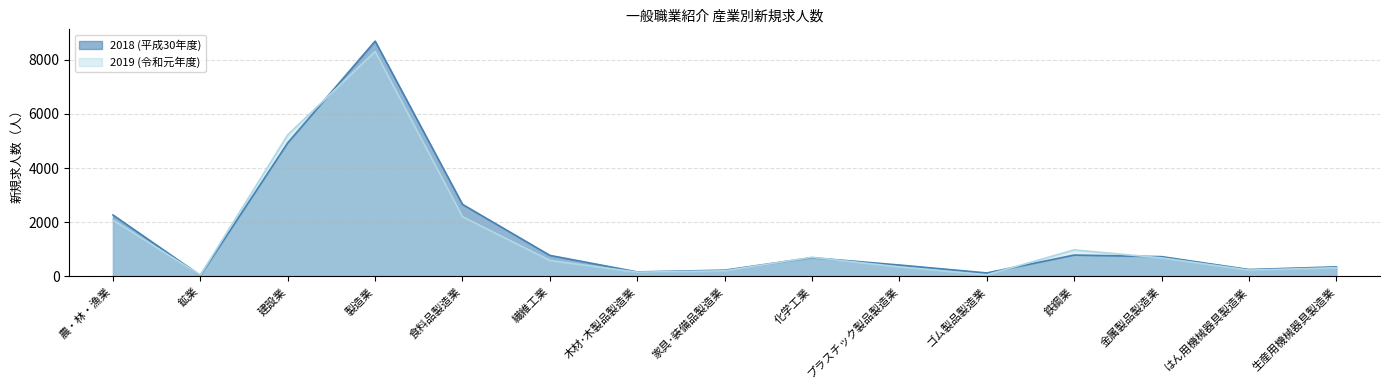

What is the label of the 1st point from the right?

生産用機械器具製造業